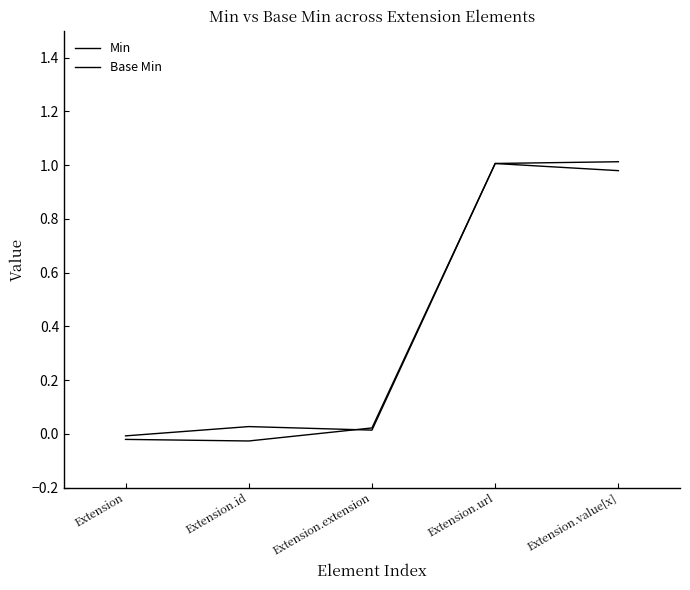

How many lines are shown in the chart?

2